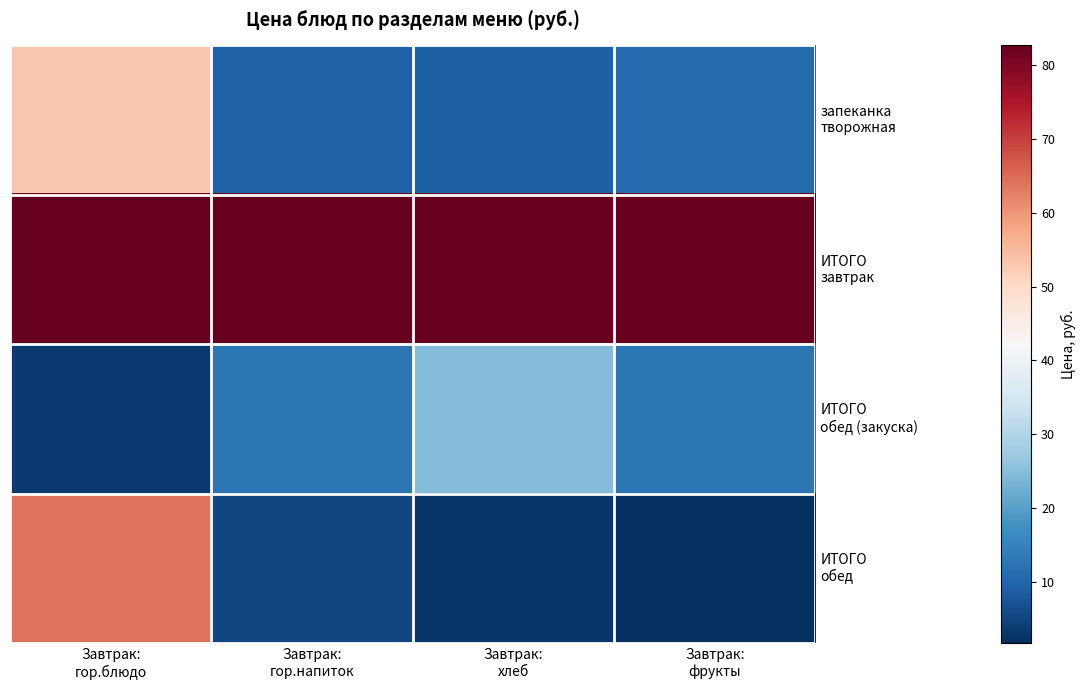

List the series in order of their peak value, lowest first.

ИТОГО обед (закуска), запеканка творожная, ИТОГО обед, ИТОГО завтрак